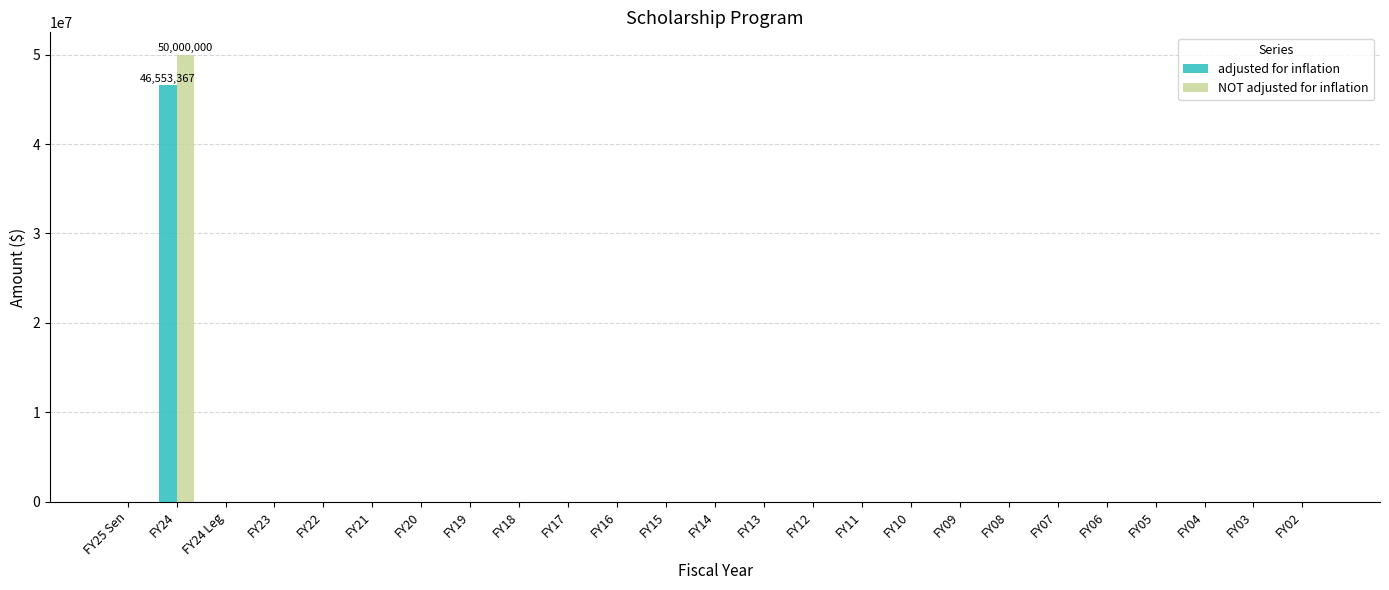

What is the average value of the adjusted for inflation series?

1862135